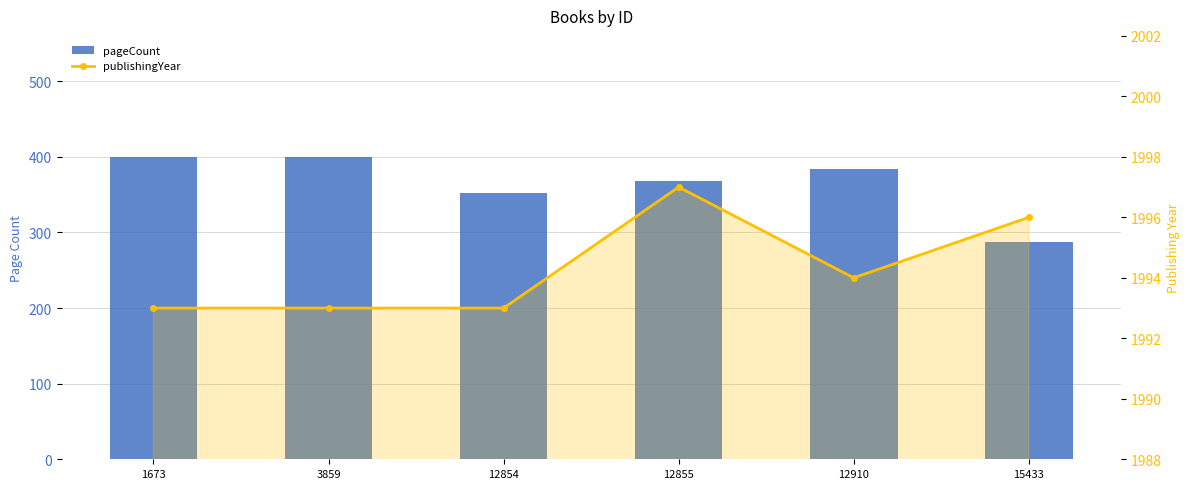

Count the number of data series in this chart.

2